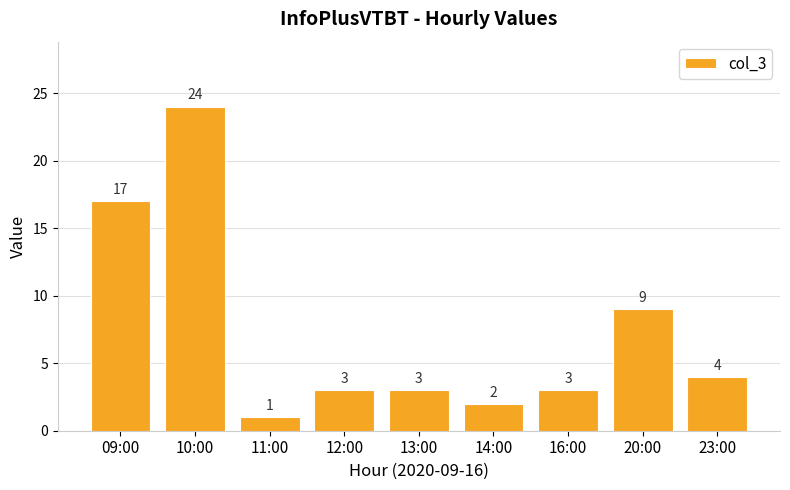

What is the change in value from 14:00 to 20:00?

+7